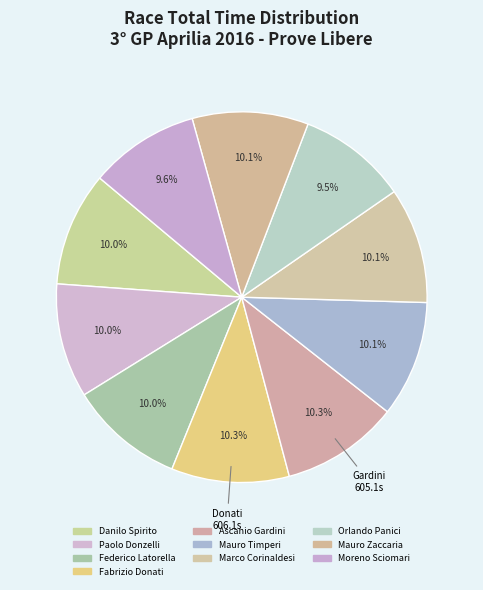

Do Moreno Sciomari and Mauro Zaccaria together represent more than half of the pie?

No